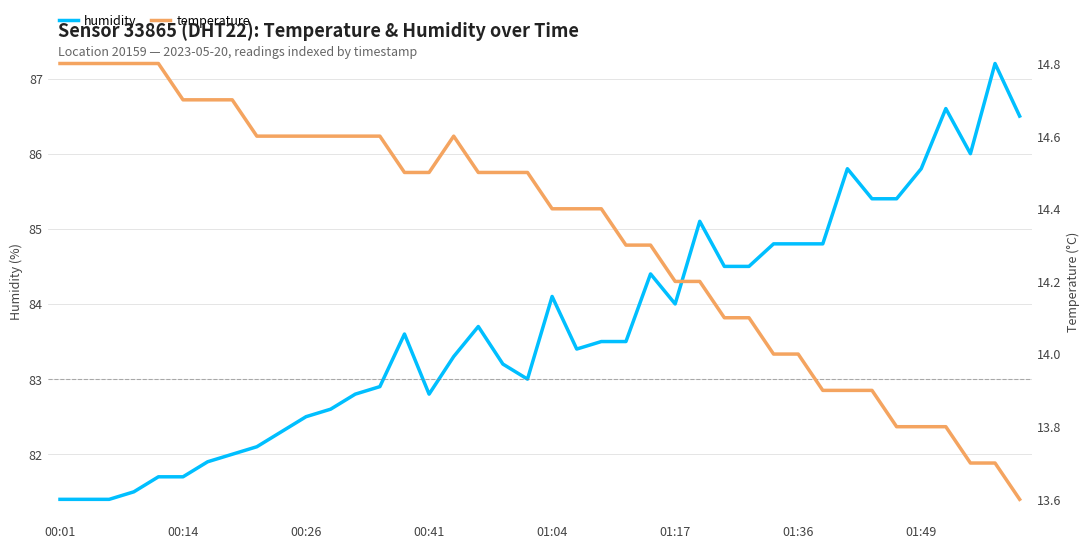

What is the difference between the maximum and minimum values in the humidity series?

5.8